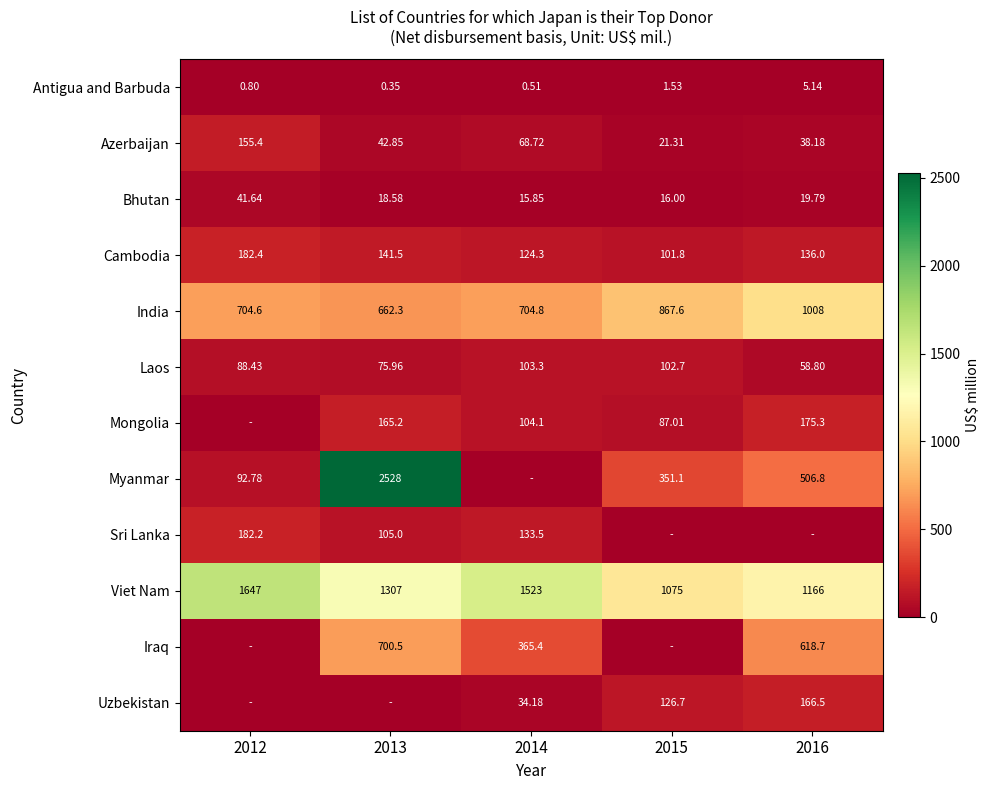

True or false: Sri Lanka has a value of 105.0 at 2013.

True